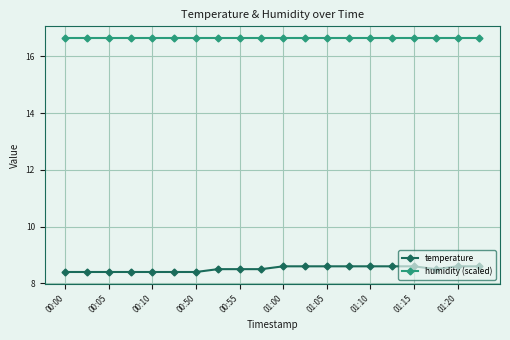

Rank the series by their average value, from lowest to highest.

temperature, humidity (scaled)